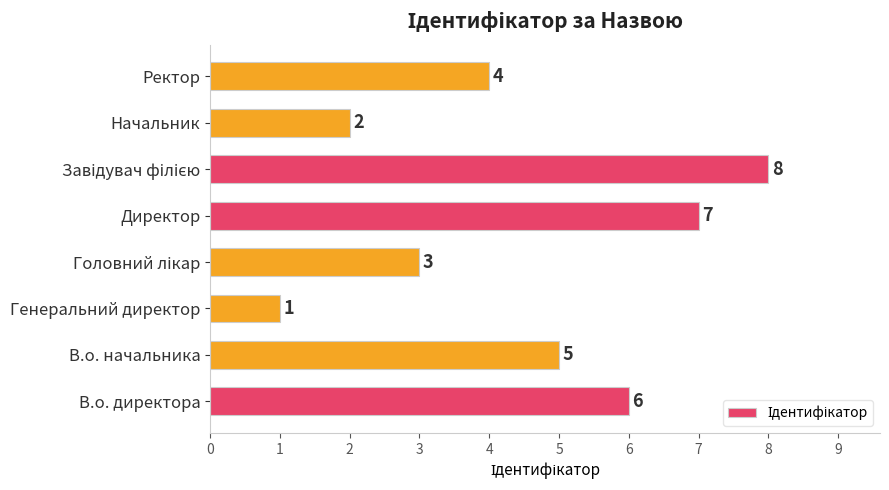

Reading top to bottom, list all the values displayed in this chart.

4	2	8	7	3	1	5	6